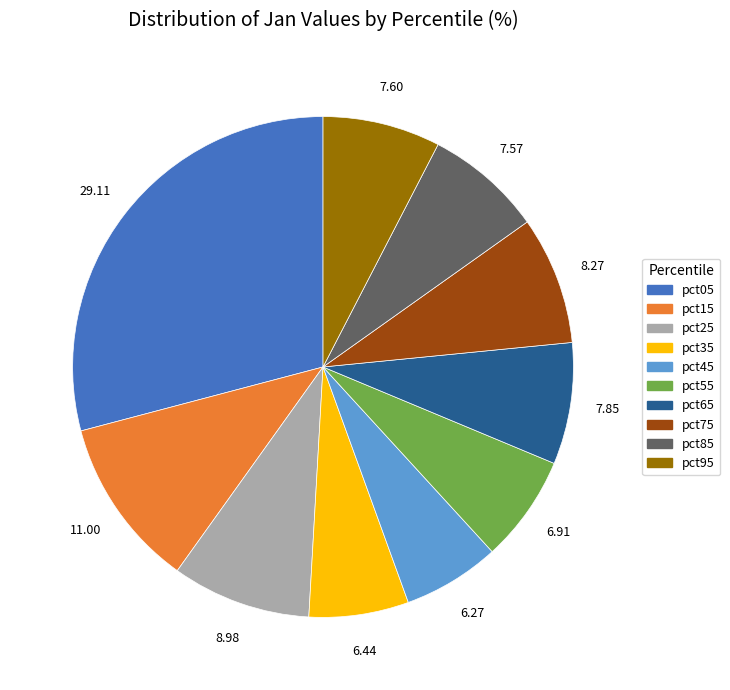

How many segments does this pie chart have?

10